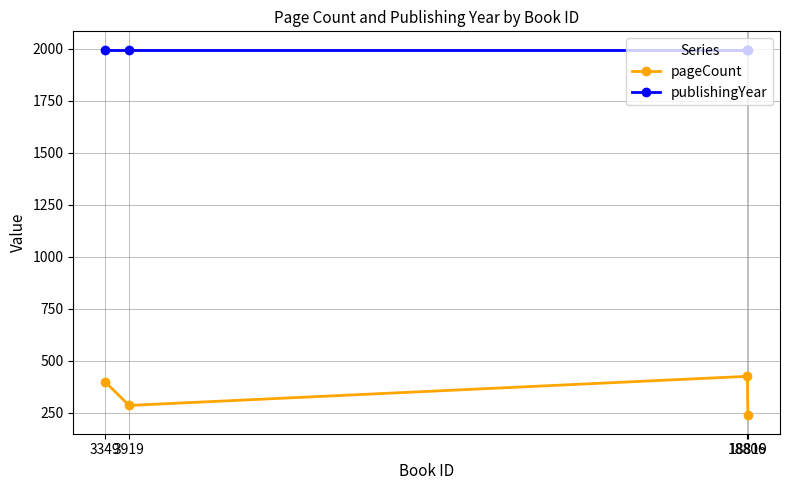

Is it true that publishingYear equals 1159 at 18819?

False